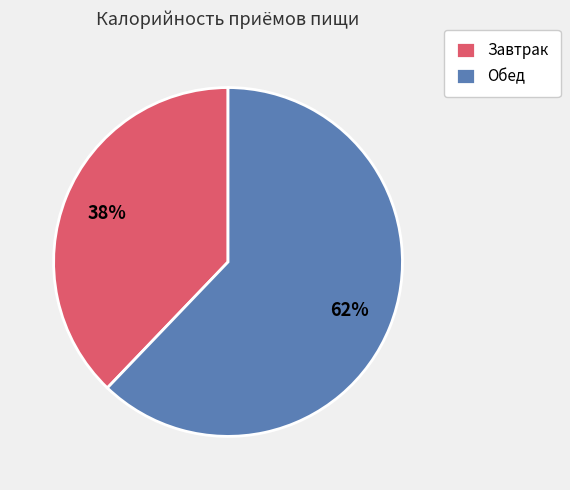

Which slice is the largest?

Обед